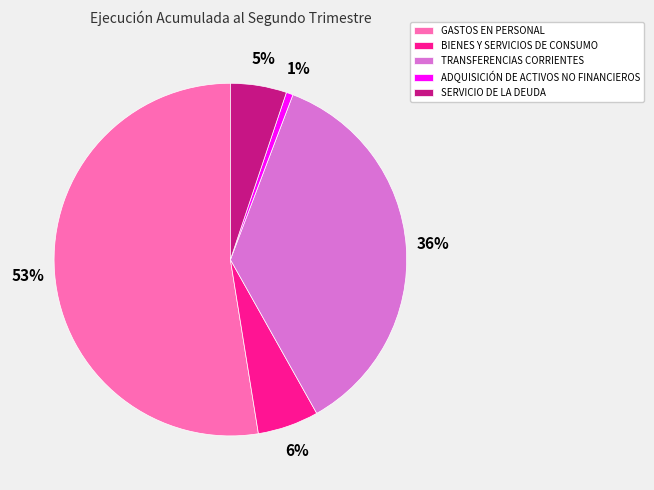

Is there any slice that represents more than half of the pie?

Yes